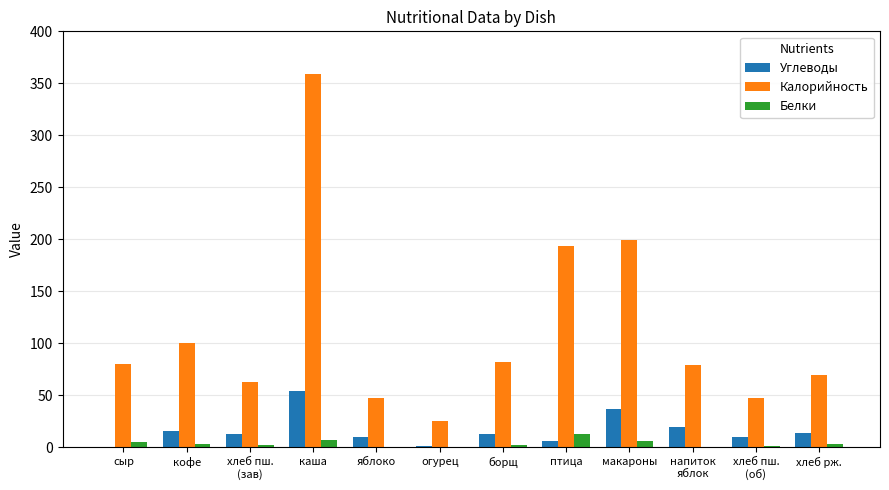

Which category has the highest value across all series?

каша